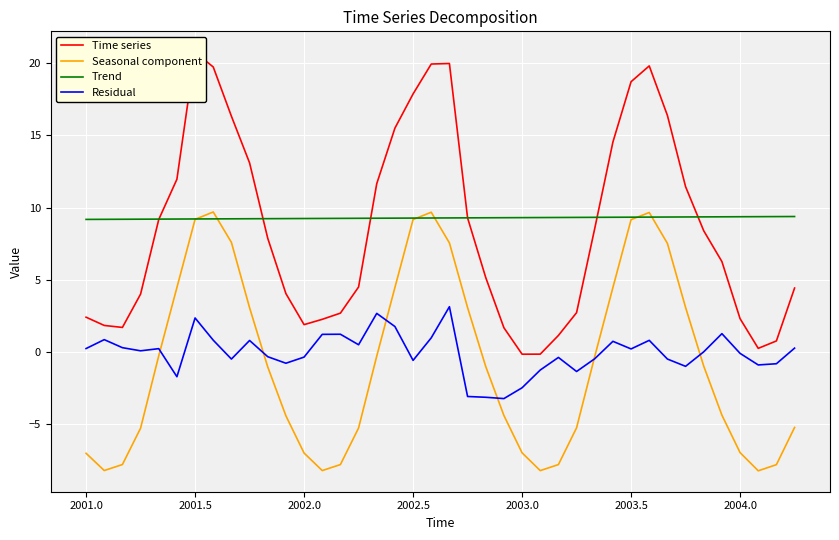

What is the minimum value for Seasonal component?

-8.2